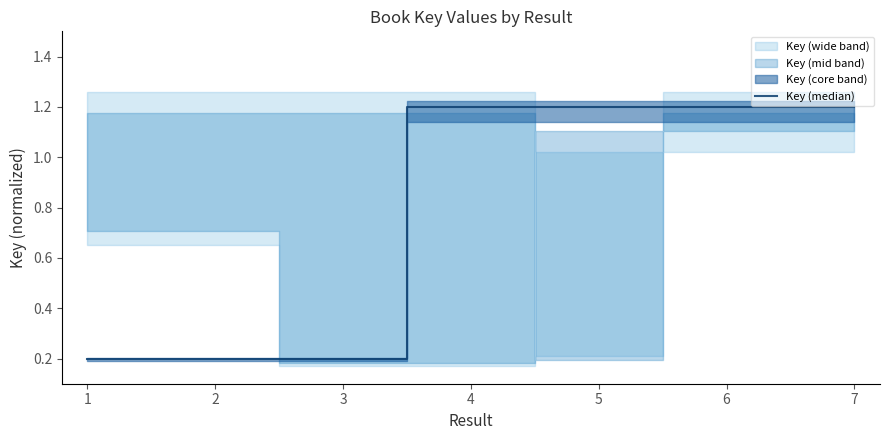

List the labels in order of value, largest first.

4, 5, 6, 7, 1, 2, 3